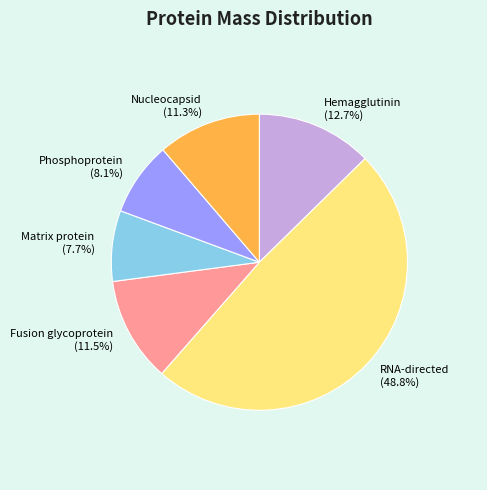

What percentage is the Phosphoprotein slice, to the nearest percent?

8%